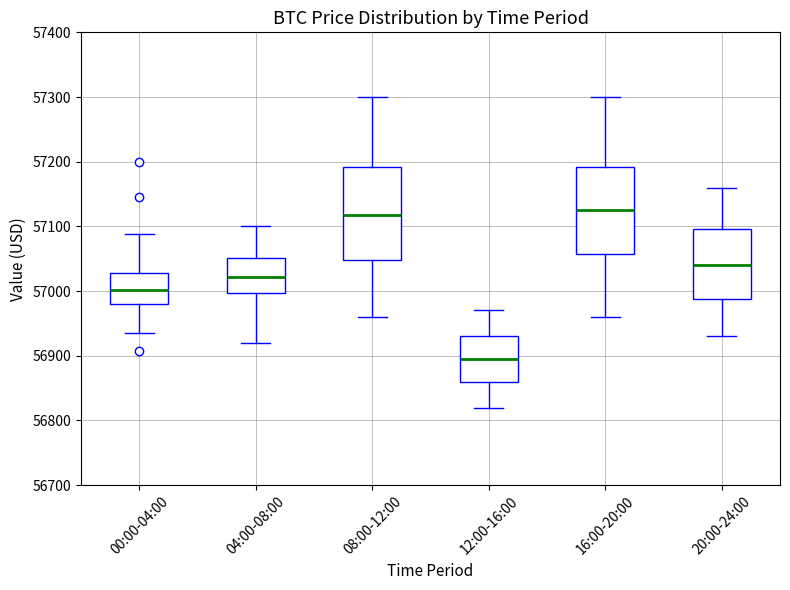

Reading left to right, read every box against the y-axis: the position of its median line, the range the box covers, and the ends of its whiskers. The values are not printed on the chart, so give them approximately, as read against the axis.

00:00-04:00: median 57000, box 56980 to 57030, whiskers 56930 to 57090
04:00-08:00: median 57020, box 57000 to 57050, whiskers 56920 to 57100
08:00-12:00: median 57120, box 57050 to 57190, whiskers 56960 to 57300
12:00-16:00: median 56900, box 56860 to 56930, whiskers 56820 to 56970
16:00-20:00: median 57130, box 57060 to 57190, whiskers 56960 to 57300
20:00-24:00: median 57040, box 56990 to 57100, whiskers 56930 to 57160